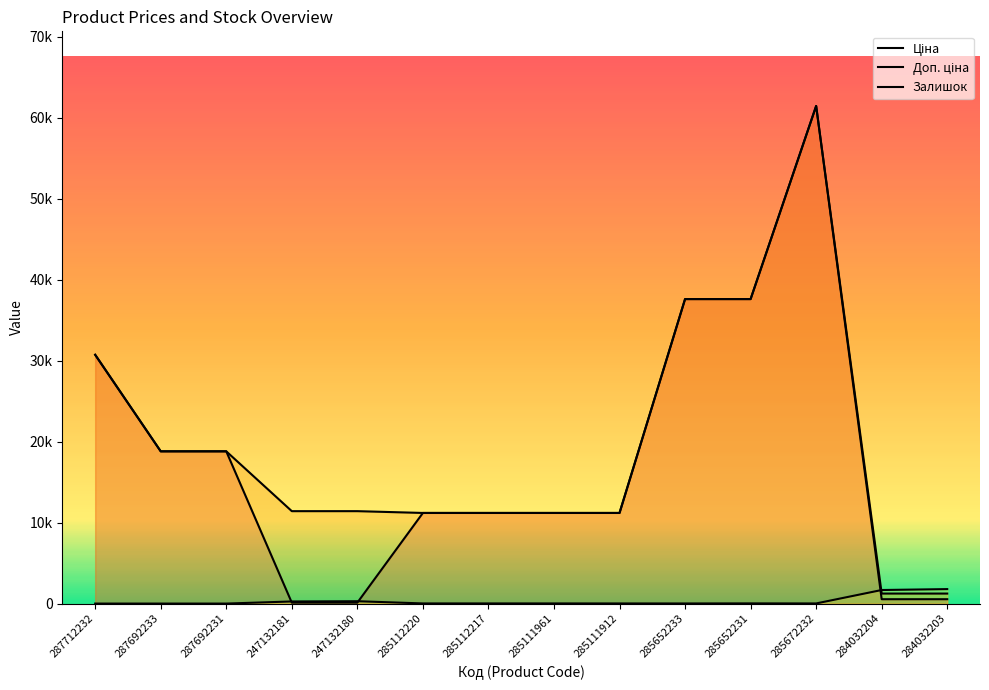

Reading left to right, what are all the values shown in this chart?

Ціна: 30717.1	18796.8	18796.8	114.1	114.1	11188.2	11188.2	11188.2	11188.2	37593.6	37593.6	61434.3	539.0	539.0
Доп. ціна: 30717.1	18796.8	18796.8	11410.0	11410.0	11188.2	11188.2	11188.2	11188.2	37593.6	37593.6	61434.3	1235.4	1235.4
Залишок: 0.0	0.0	0.0	260.0	290.0	17.0	17.0	17.0	15.0	13.0	23.0	16.0	1674.0	1786.0